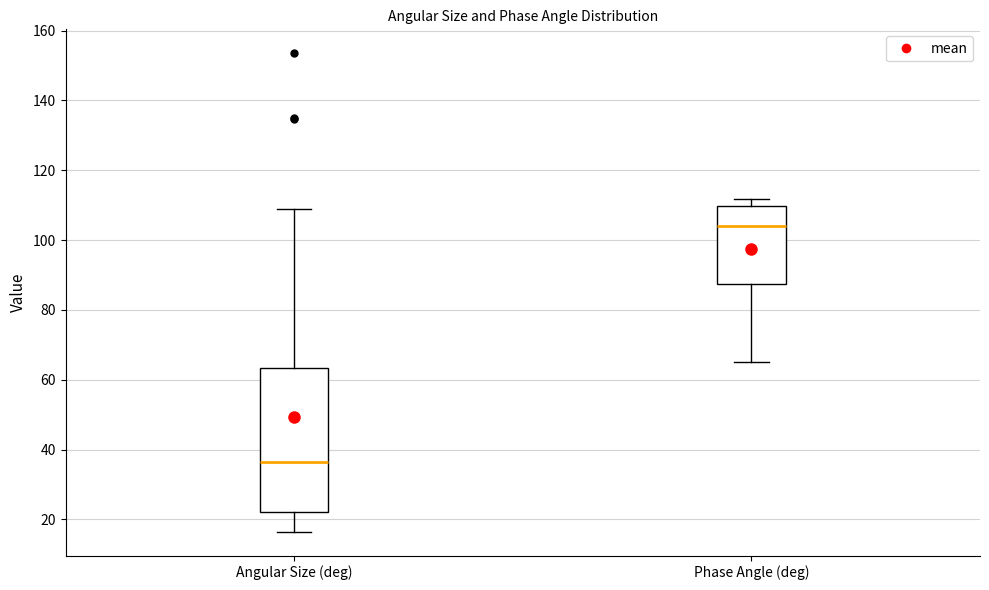

Reading left to right, transcribe this box plot: for each box, give where its median line is, the range the box spans, and where its two whiskers end, as read against the y-axis. The values are not printed on the chart, so give them approximately, as read against the axis.

Angular Size (deg): median 36, box 22 to 64, whiskers 16 to 108
Phase Angle (deg): median 104, box 88 to 110, whiskers 64 to 112